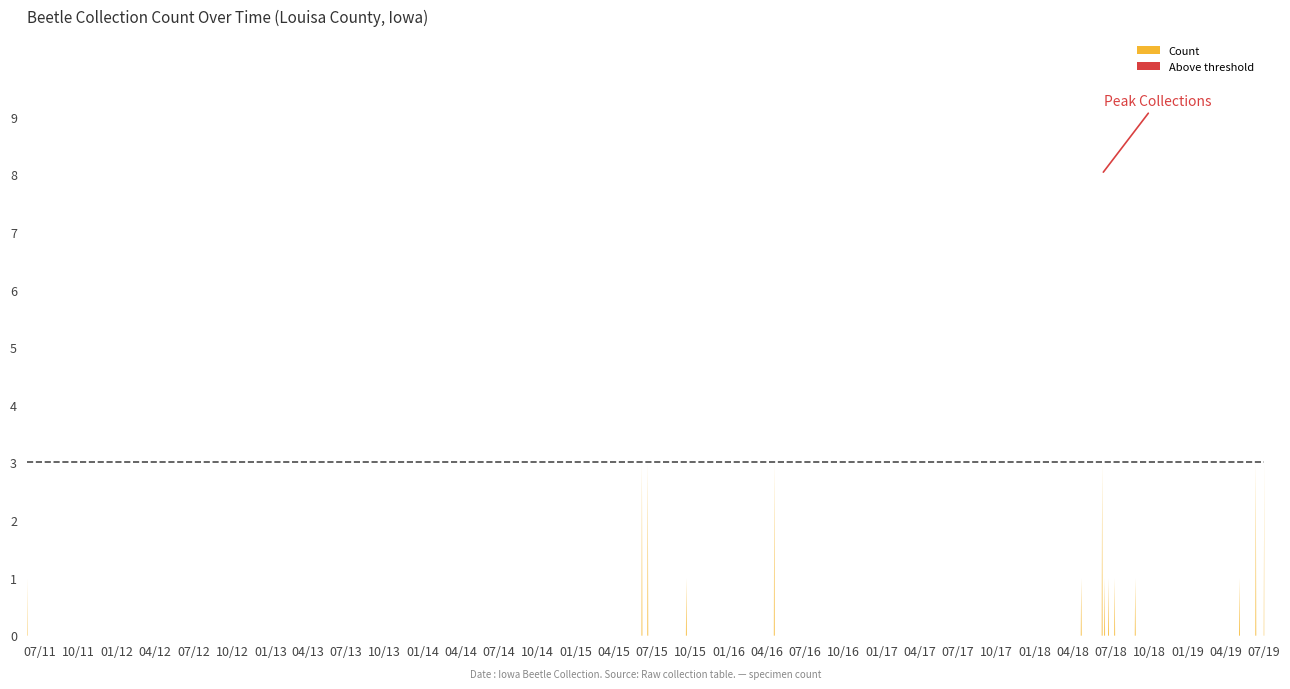

Count the values in the range 1 to 2.

38